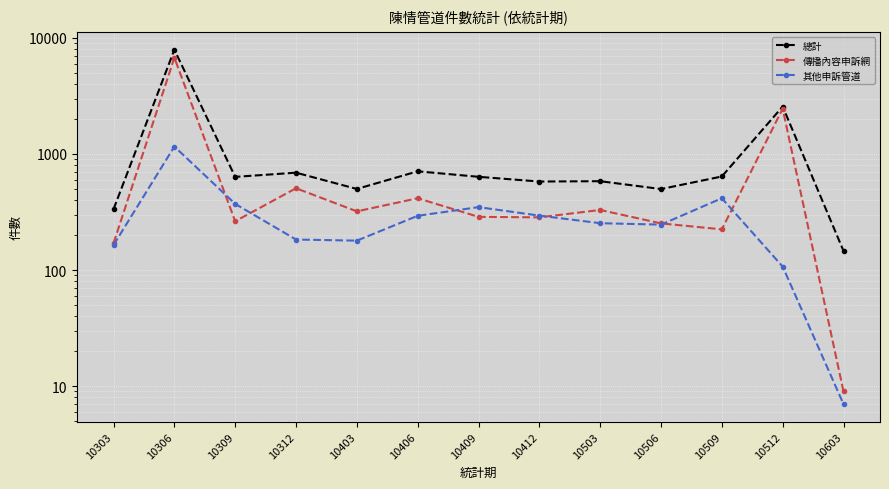

True or false: 總計 and 其他申訴管道 cross at least once.

False